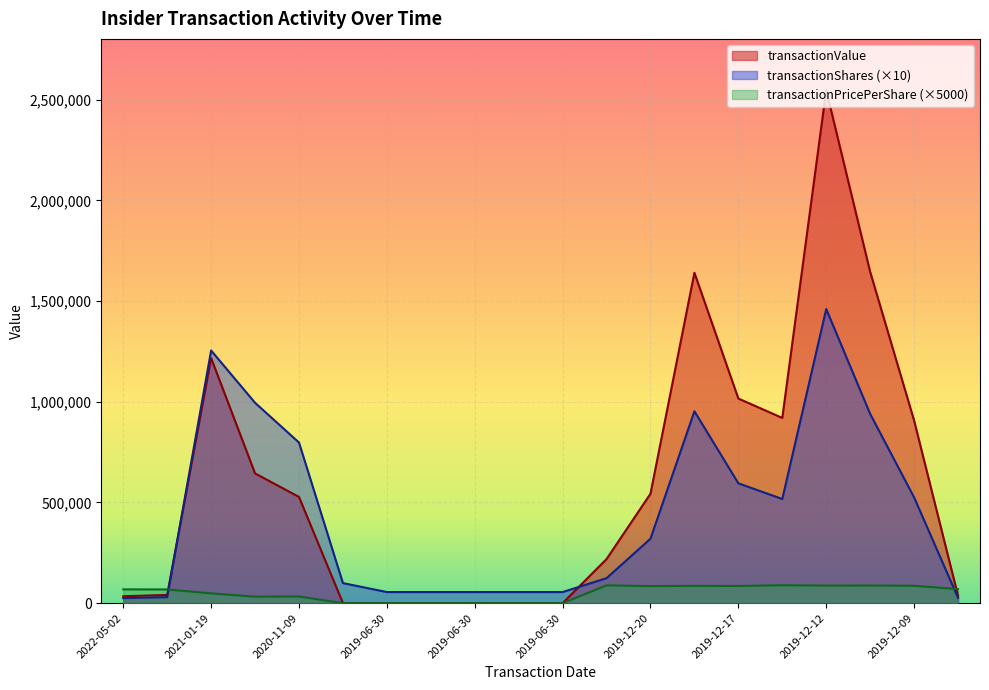

What is the label of the 19th point from the right?

2022-05-02